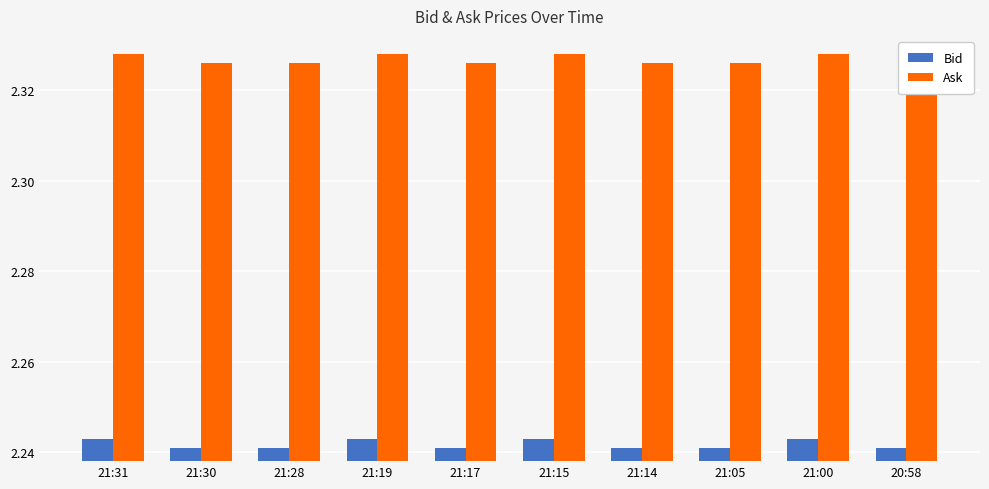

Which series has the largest total across all categories?

Ask